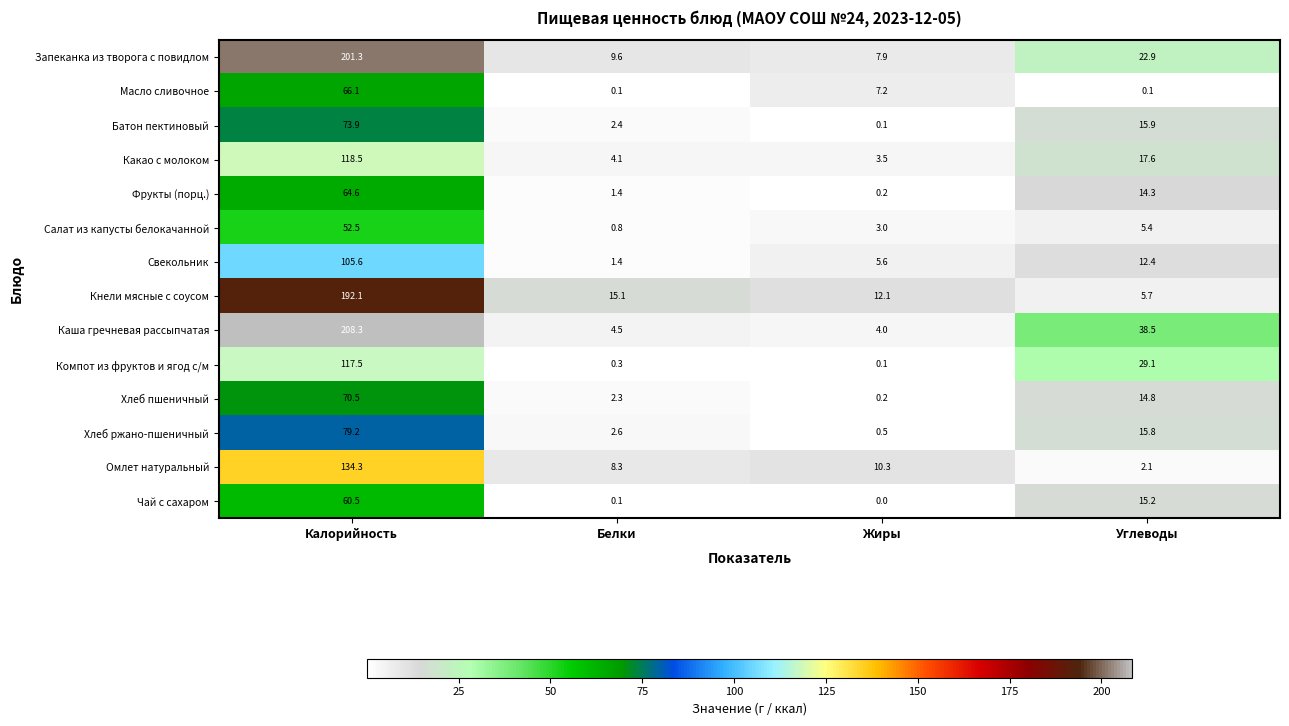

What is the difference between the highest and lowest values at Белки?

15.0